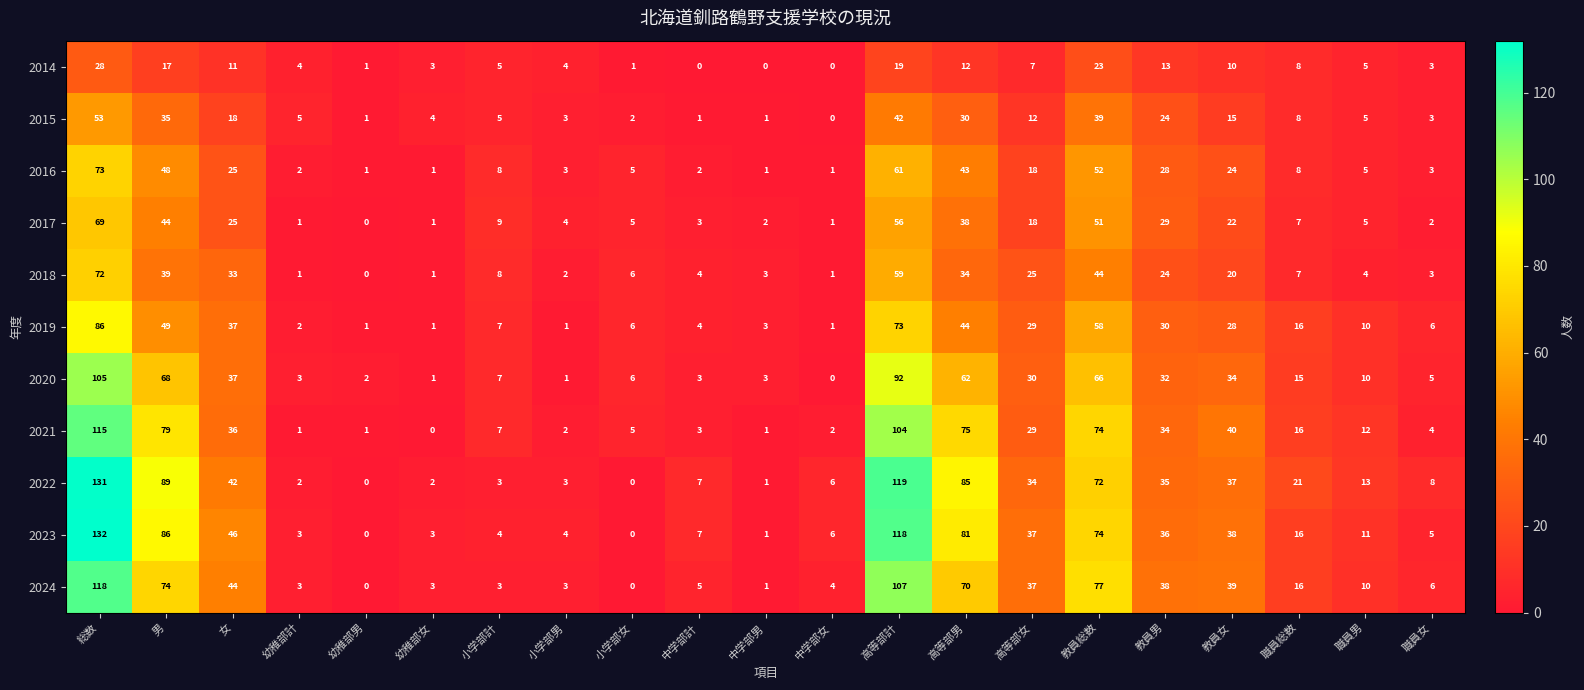

What is the greatest value displayed?

132